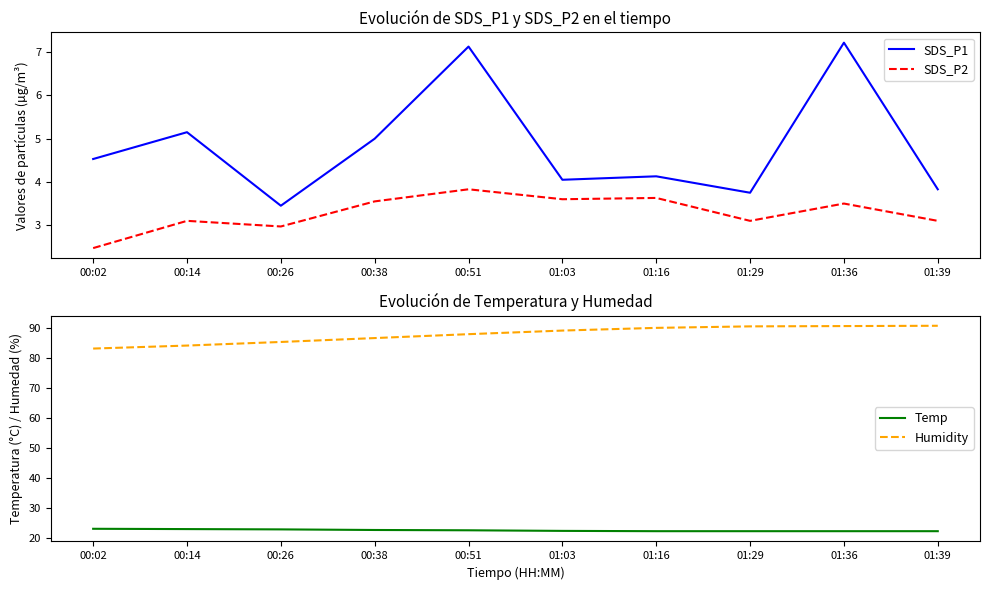

In SDS_P2, how many points are higher than both neighbors (excluding endpoints)?

4